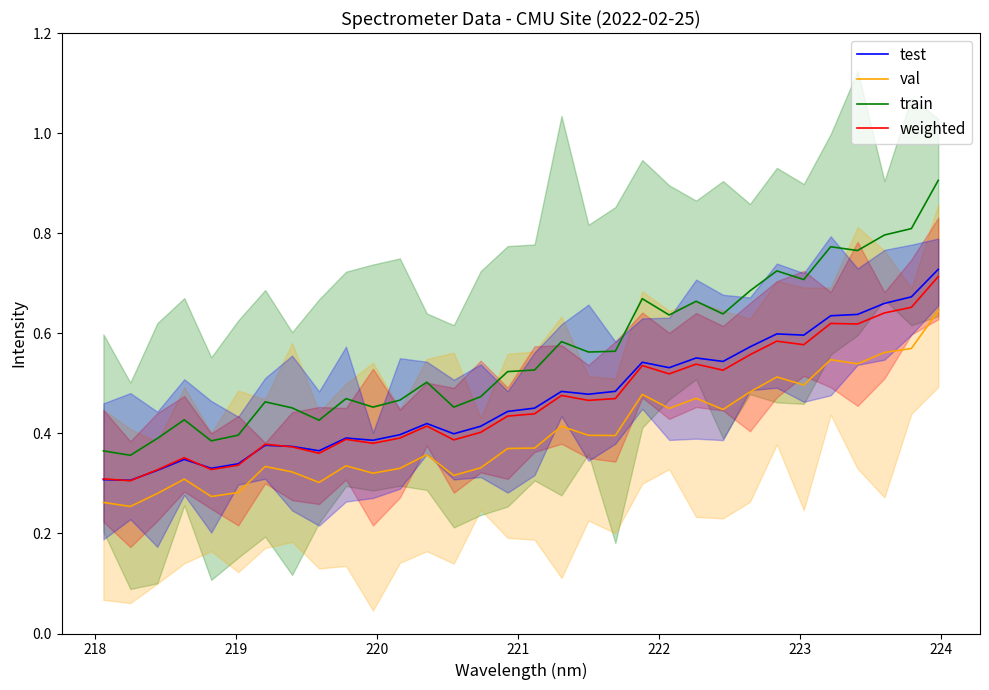

What is the average value of the val series?

0.4